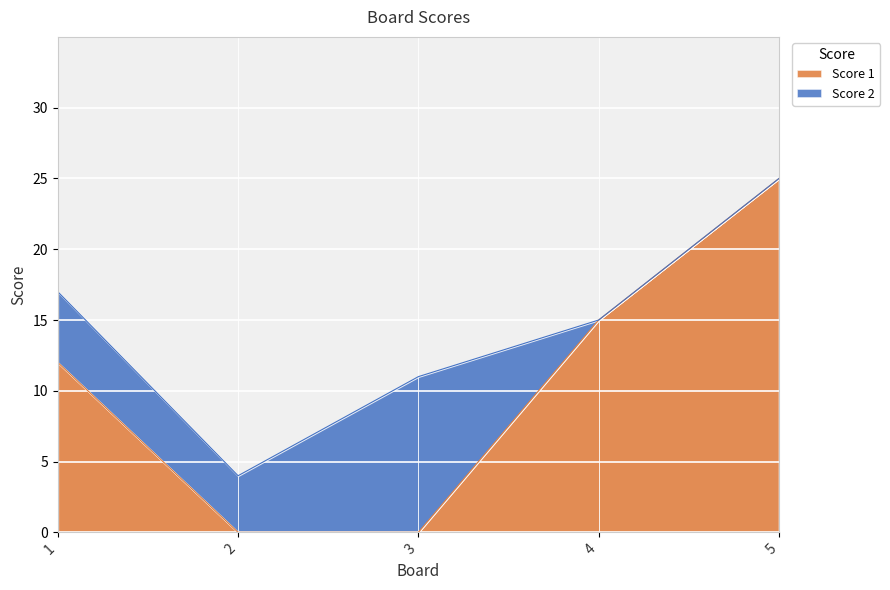

List the labels in order of value, largest first.

5, 4, 1, 2, 3